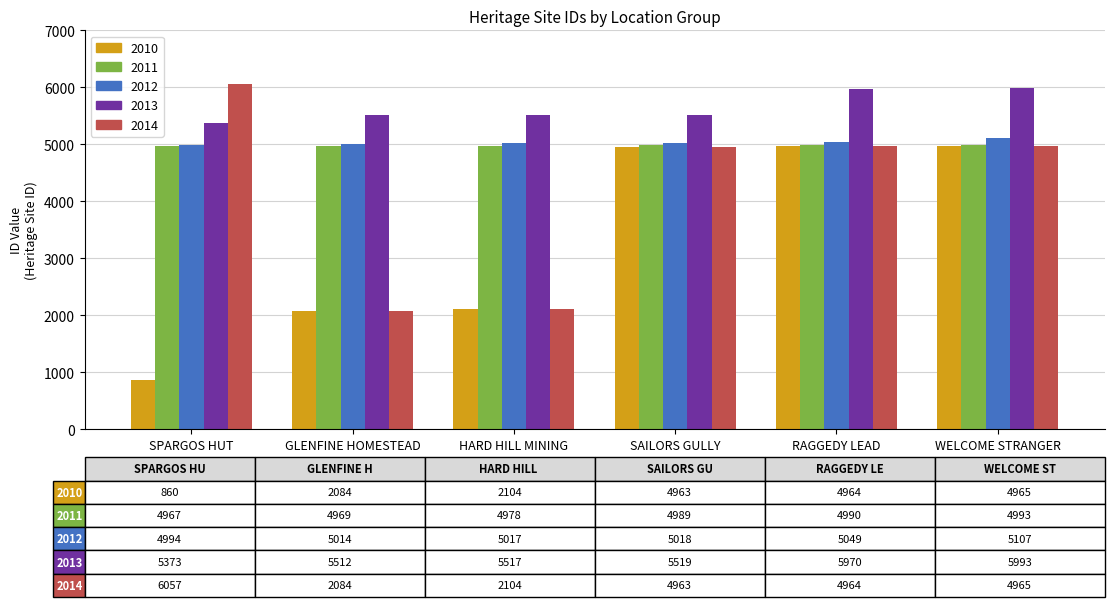

What is the sum of all 2013 values?

33884